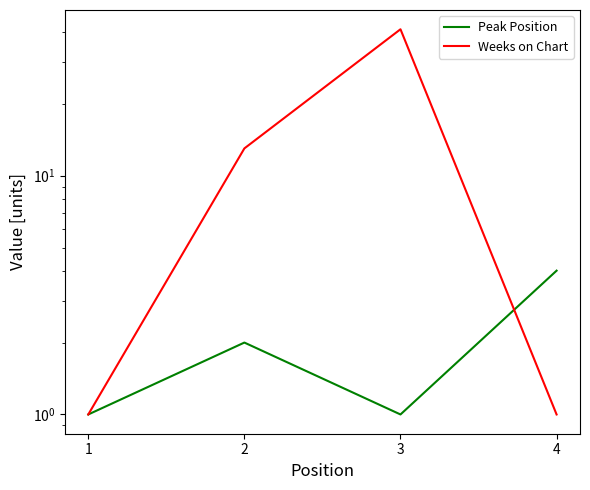

Is it true that Peak Position equals 1 at 1?

True